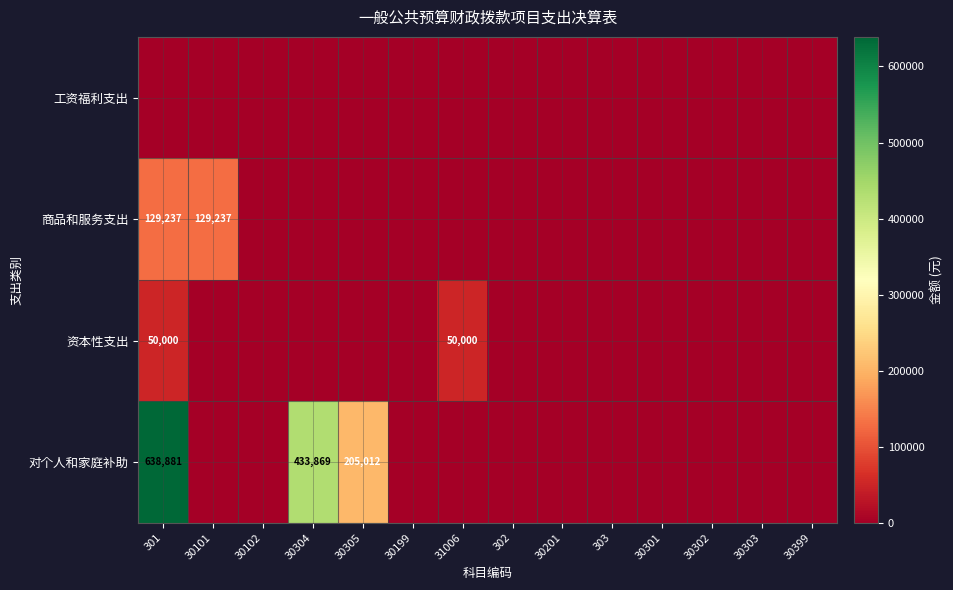

What is the difference between the maximum and minimum values in the 资本性支出 series?

50000.0